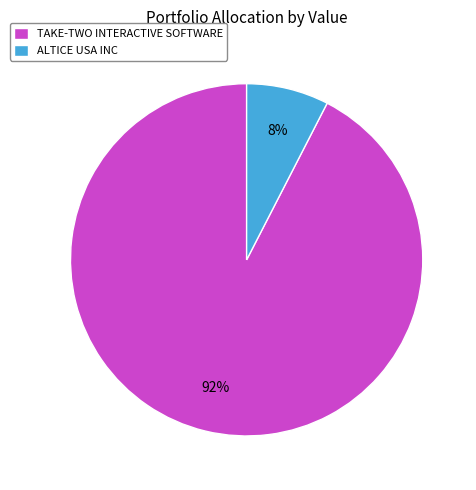

To the nearest percent, what is the average slice percentage?

50%